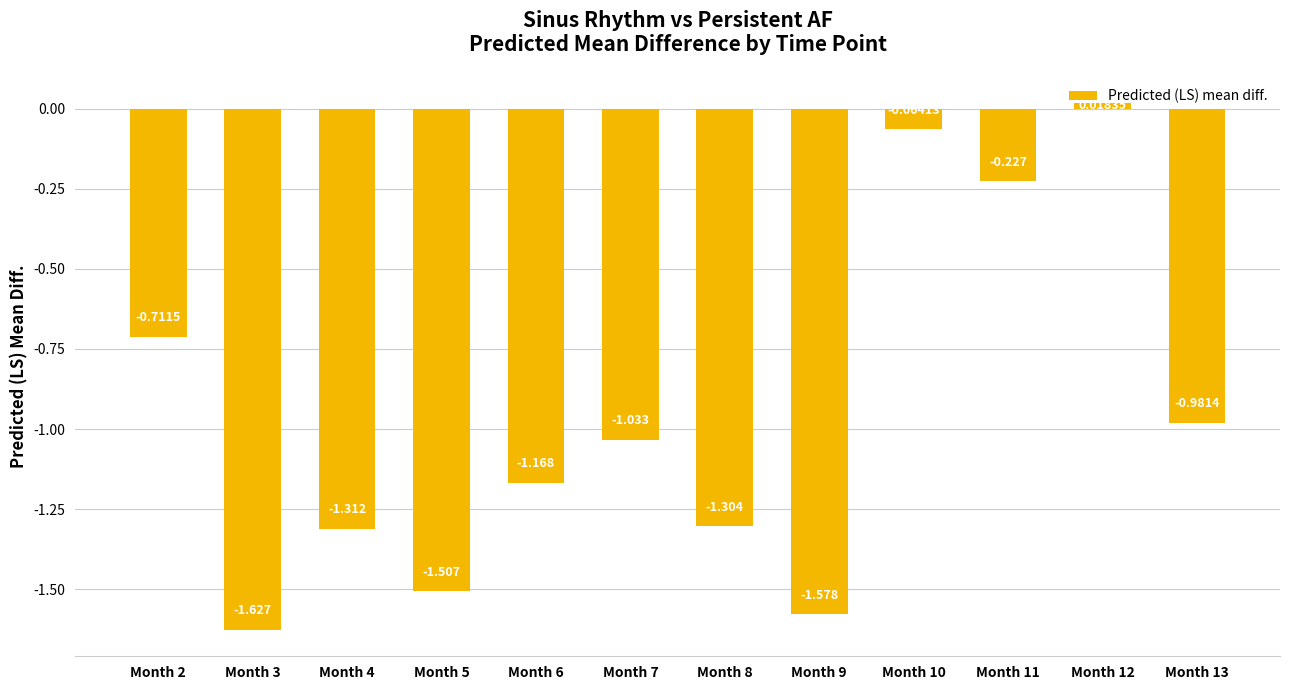

Are the bars horizontal?

No